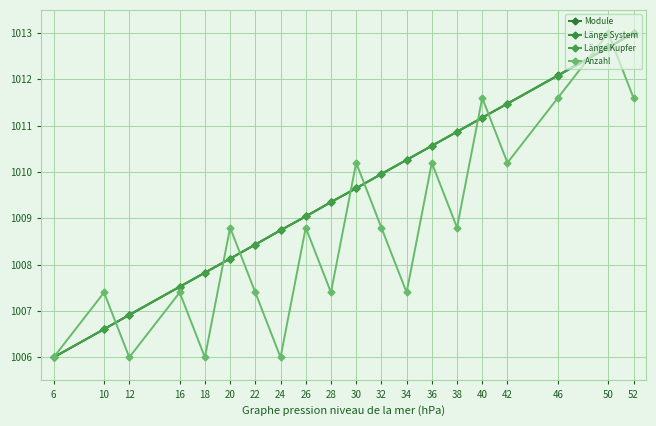

Where do Module and Länge System first cross each other?

10 and 12